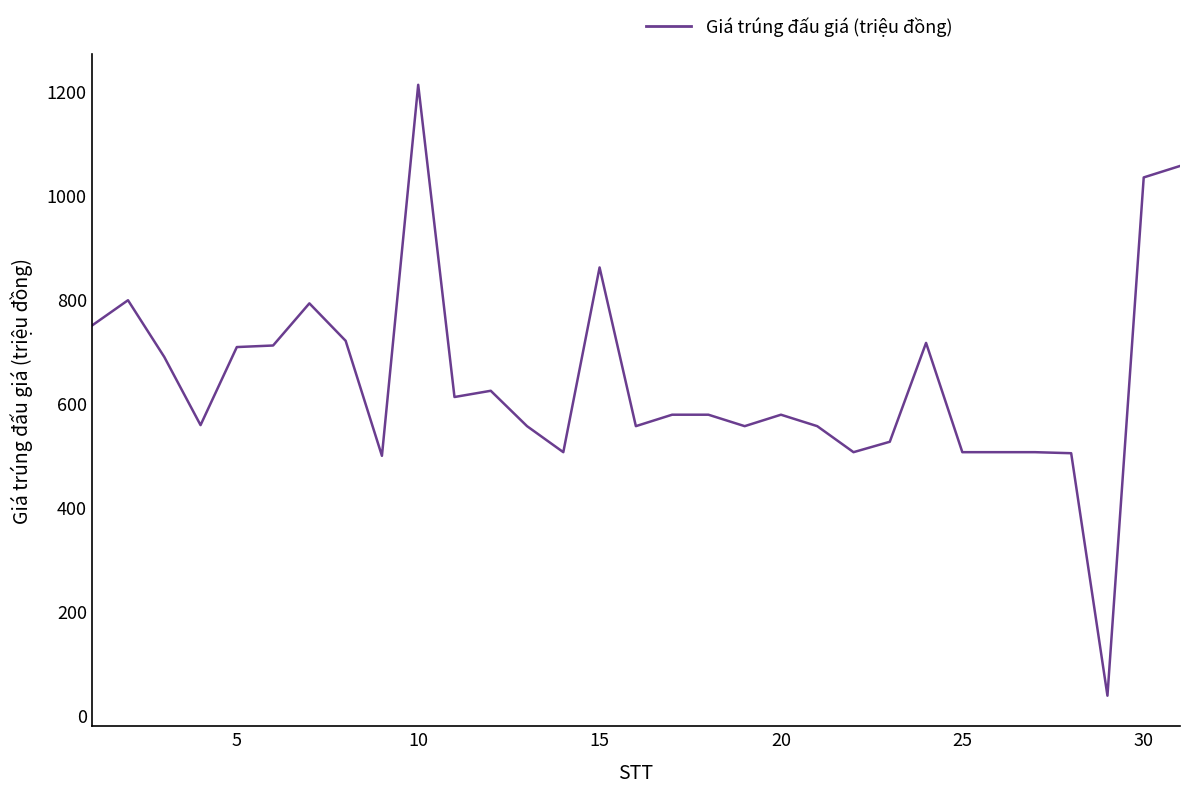

What is the maximum value shown in the chart?

1212